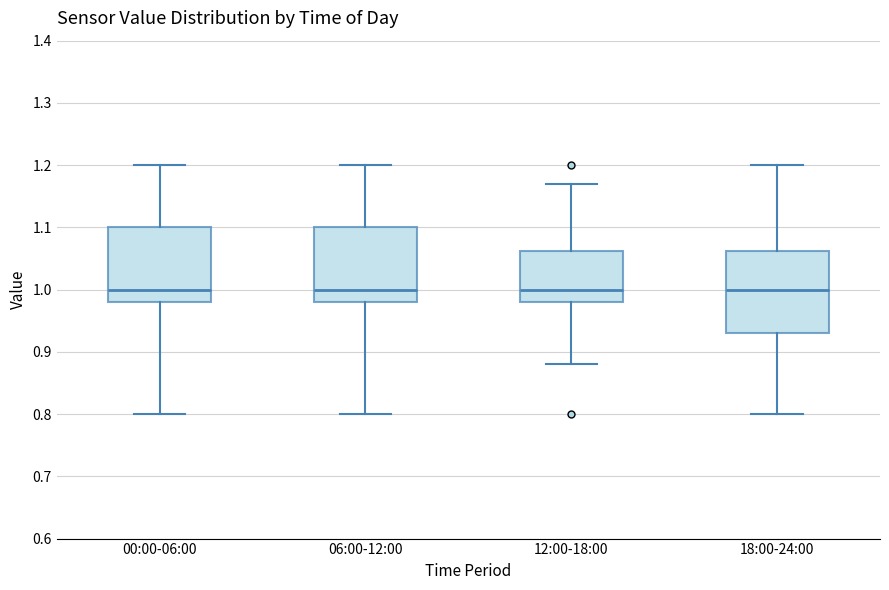

Which box is the tallest, from its lower edge to its upper edge?

18:00-24:00